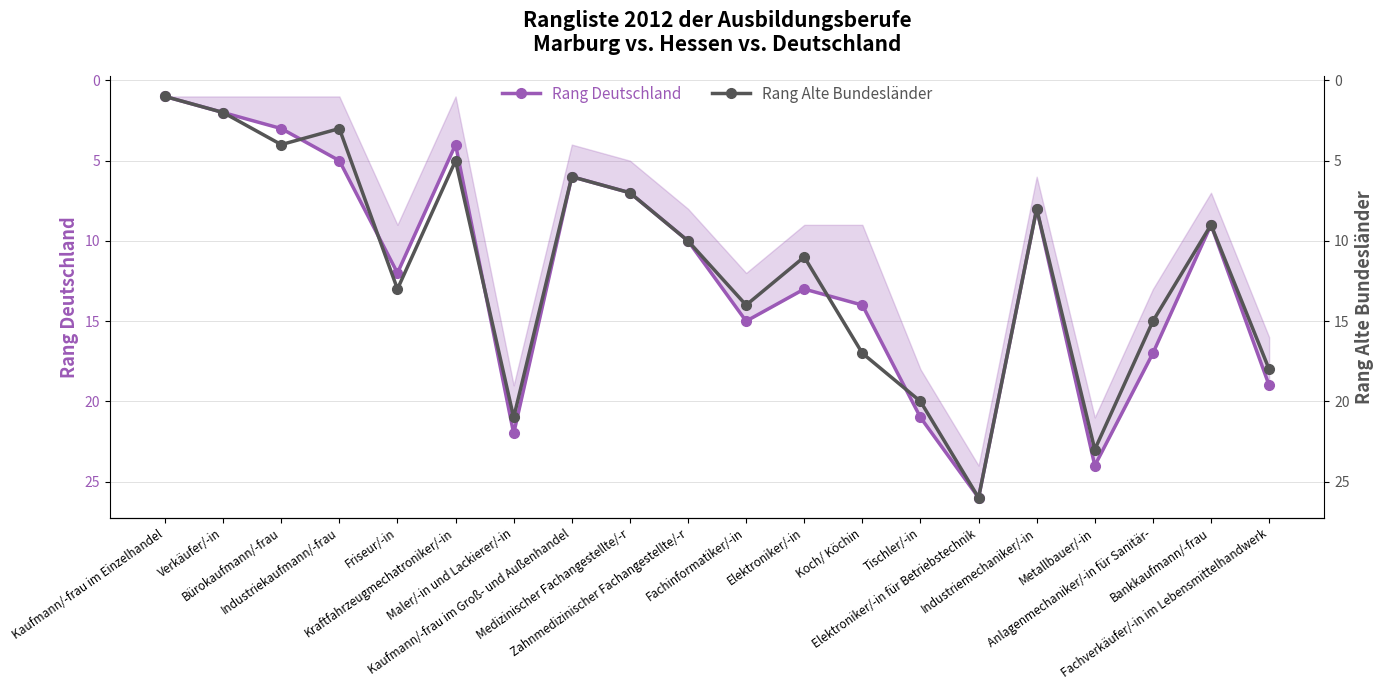

Reading left to right, extract all data points from this chart.

Rang Deutschland: 1	2	3	5	12	4	22	6	7	10	15	13	14	21	26	8	24	17	9	19
Rang Alte Bundesländer: 1	2	4	3	13	5	21	6	7	10	14	11	17	20	26	8	23	15	9	18